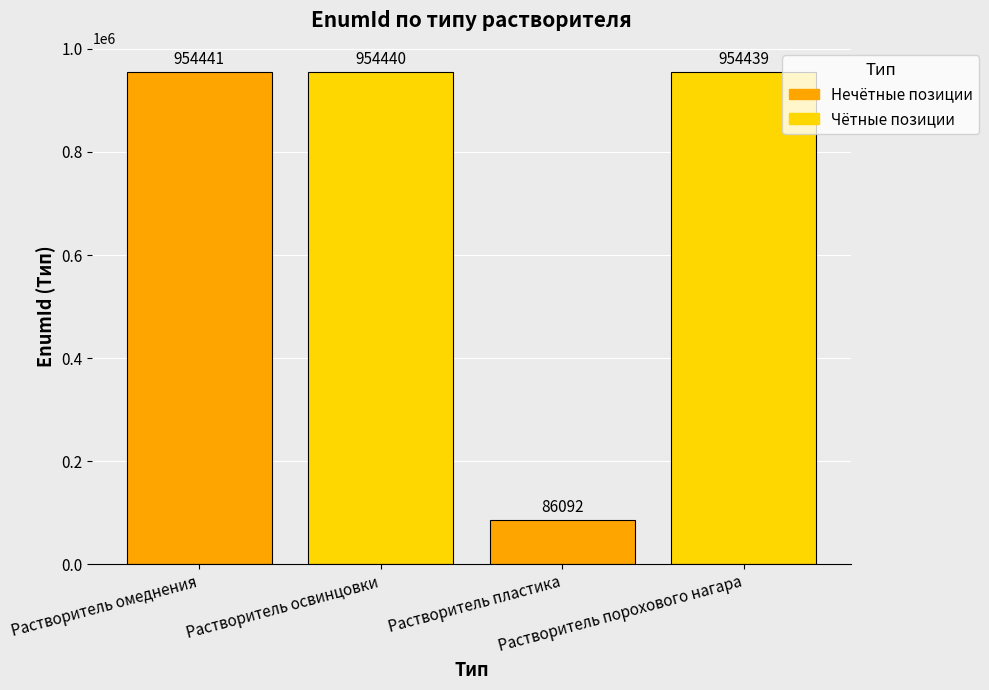

What is the label of the 4th bar from the left?

Растворитель порохового нагара